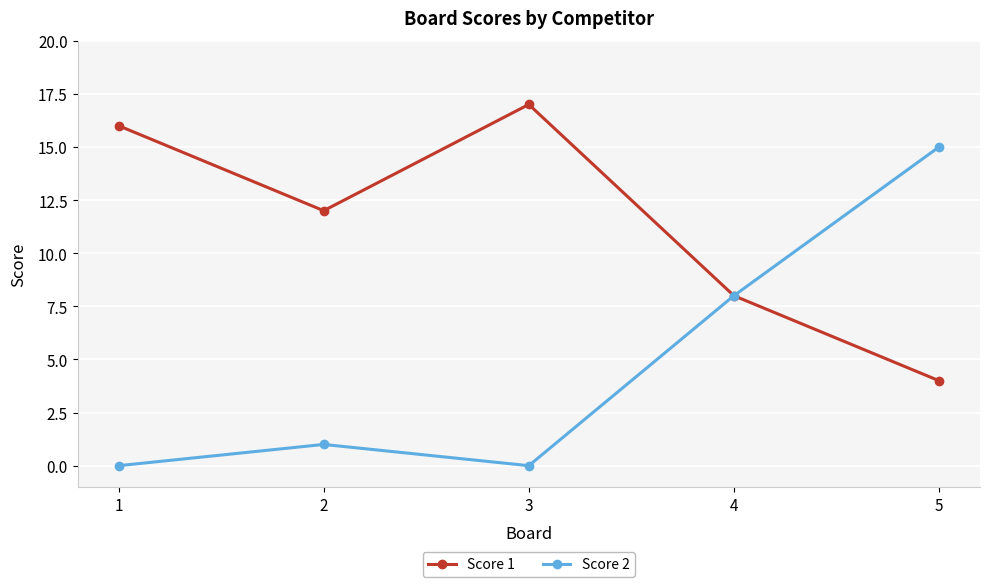

At which label is Score 2 closest to 7?

4